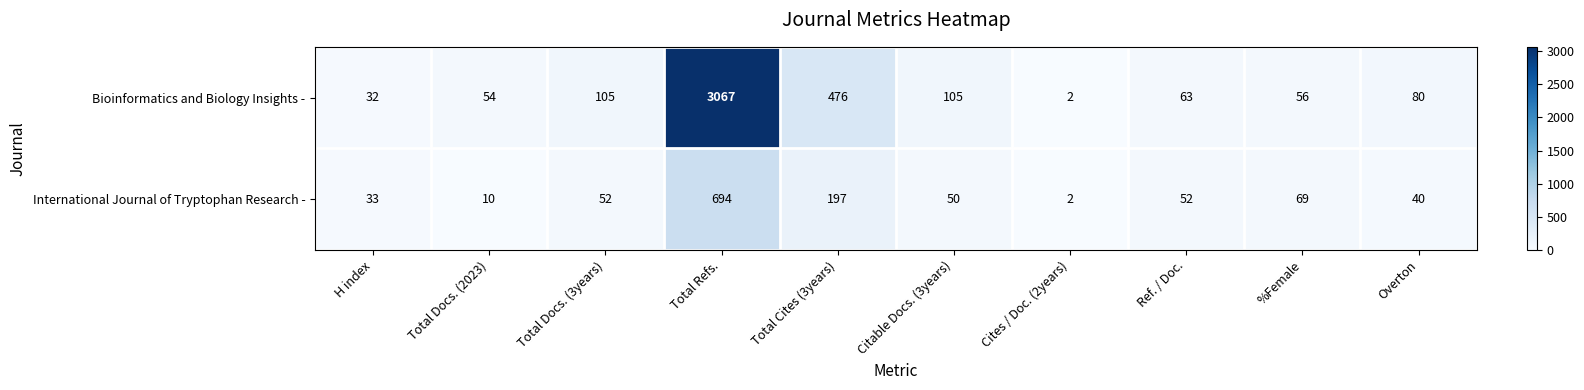

What is the difference between the highest and lowest values at Total Cites (3years)?

279